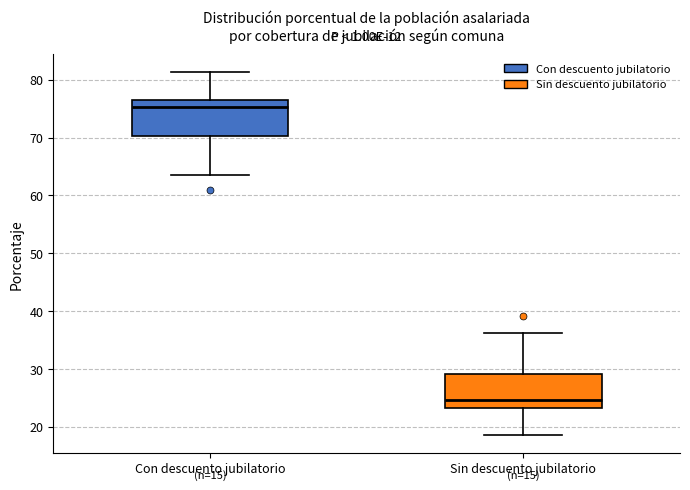

Which box's median line is the highest?

Con descuento jubilatorio